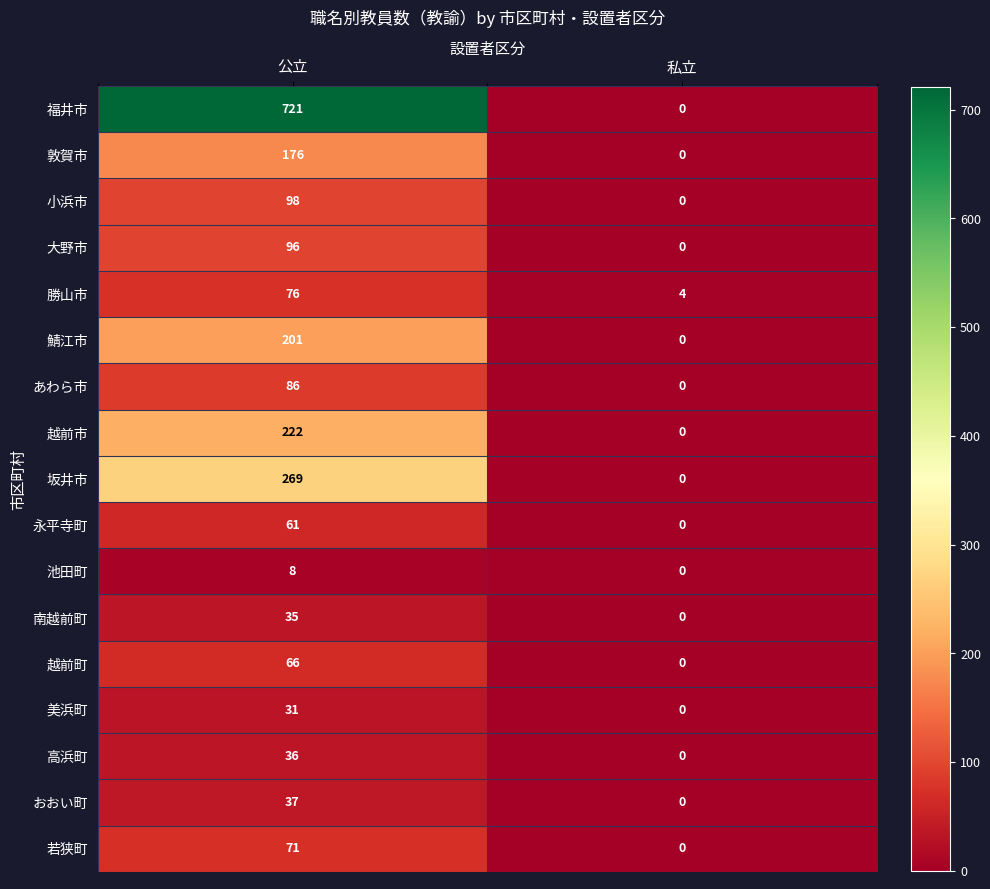

At which category is the sum across all series the highest?

公立